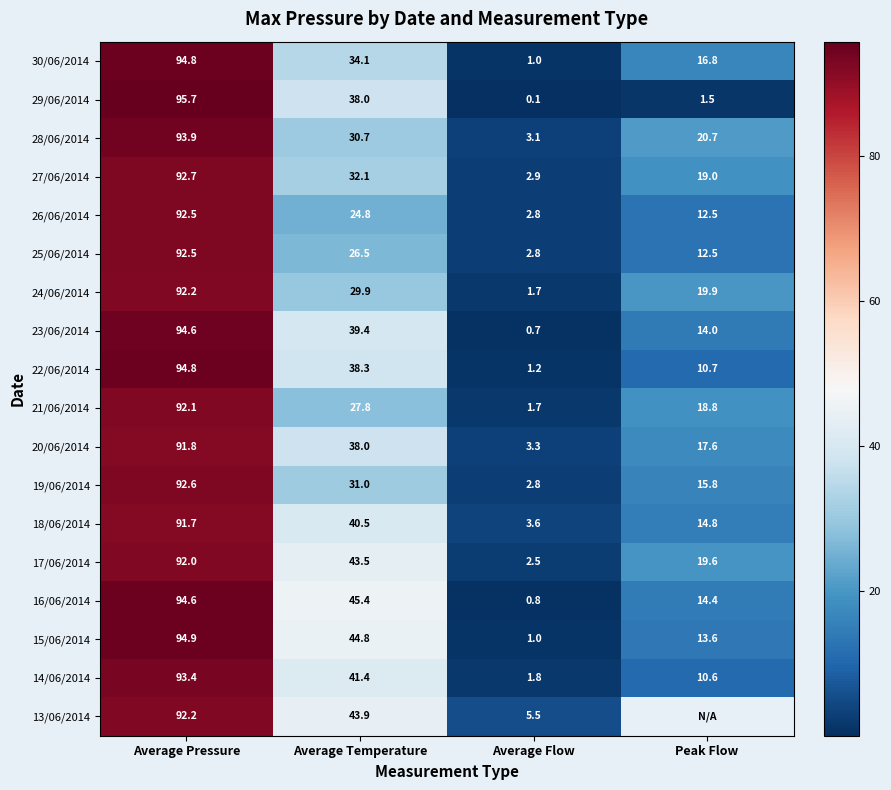

The 13/06/2014 series shows 5.5 at Average Flow. True or false?

True